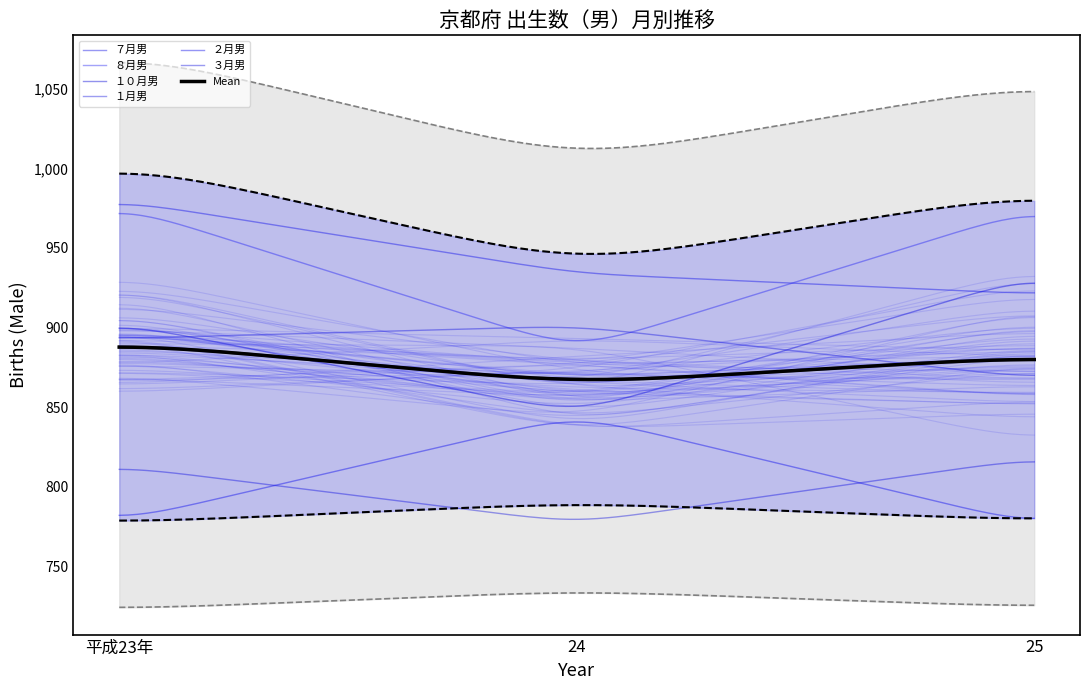

What is the total value across all series at 24?

5189